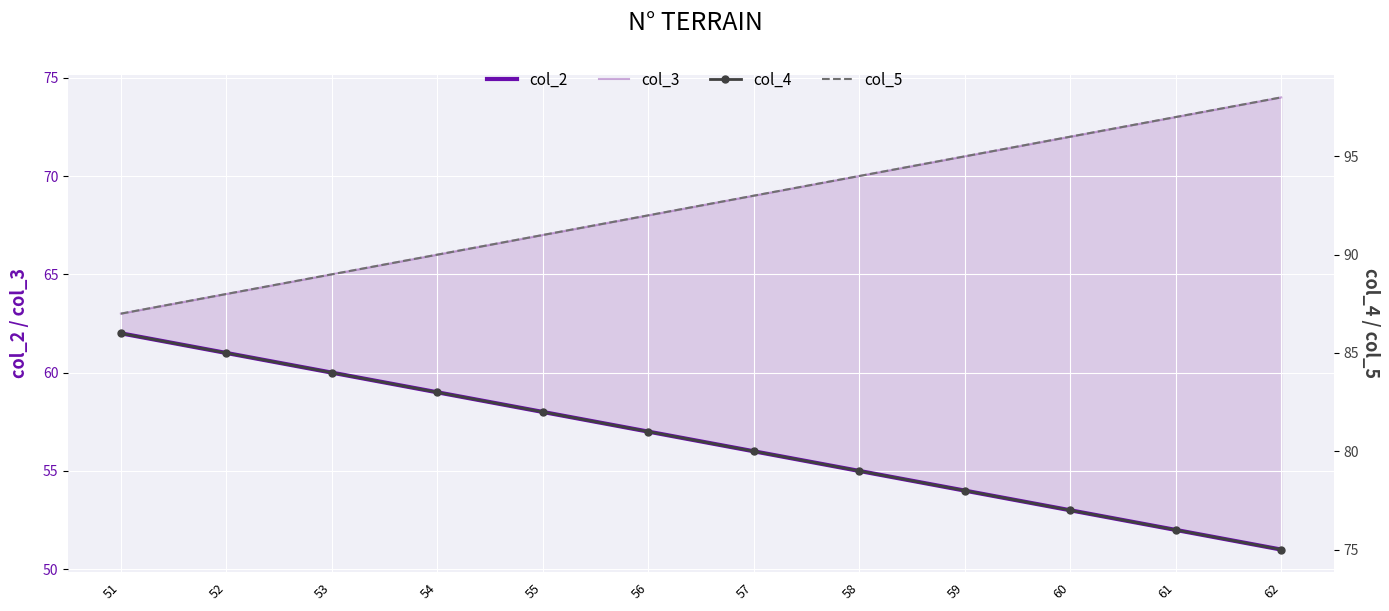

Reading right to left, transcribe all the data shown in this chart.

col_2: 51	52	53	54	55	56	57	58	59	60	61	62
col_3: 74	73	72	71	70	69	68	67	66	65	64	63
col_4: 75	76	77	78	79	80	81	82	83	84	85	86
col_5: 98	97	96	95	94	93	92	91	90	89	88	87